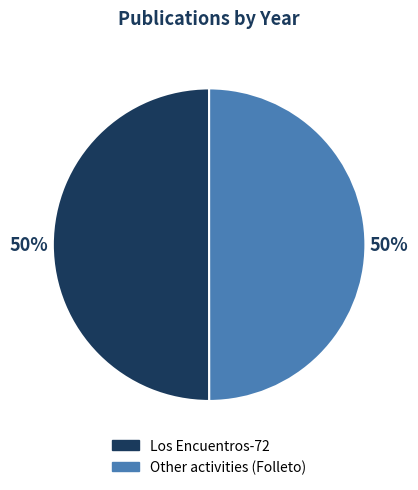

To the nearest percent, what is the combined percentage of Los Encuentros-72 and Other activities (Folleto)?

100%